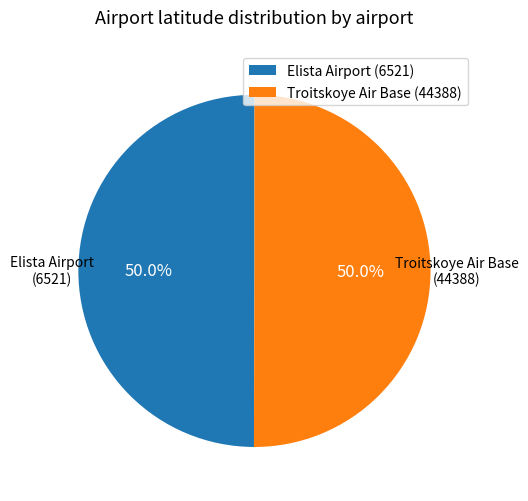

What percentage is the Troitskoye Air Base (44388) slice, to the nearest percent?

50%